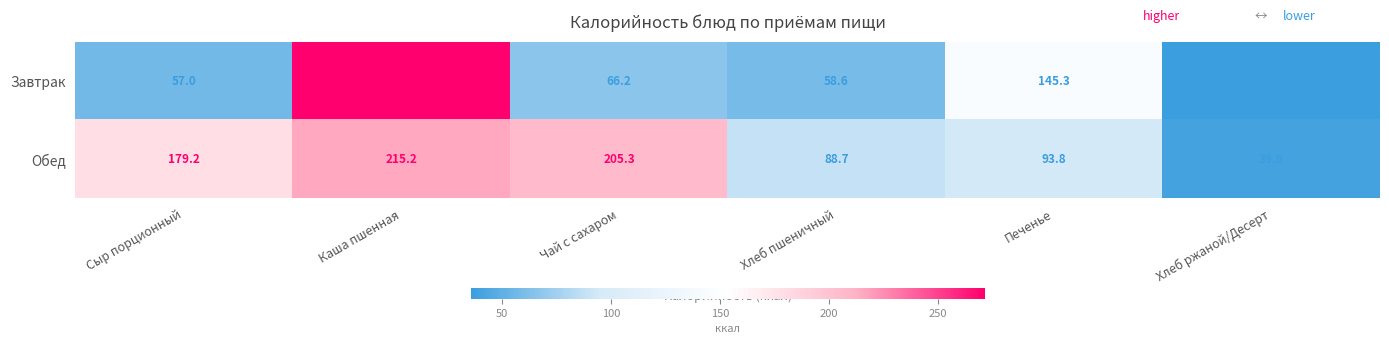

What is the greatest value displayed?

271.3